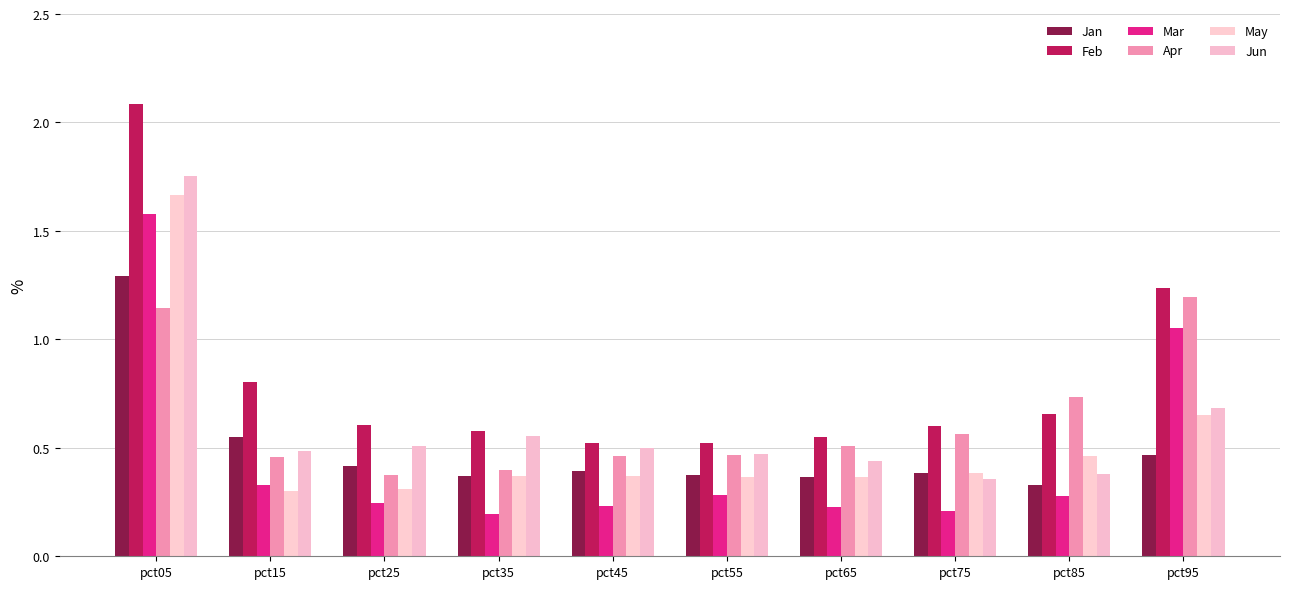

What is the difference between the maximum and minimum values in the Mar series?

1.4